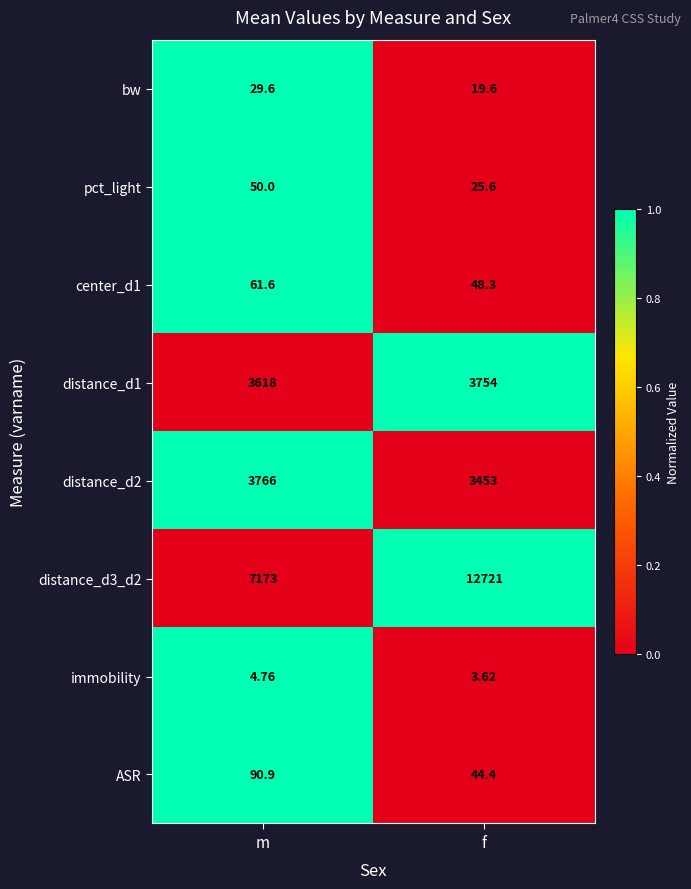

At which category is the sum across all series the highest?

f